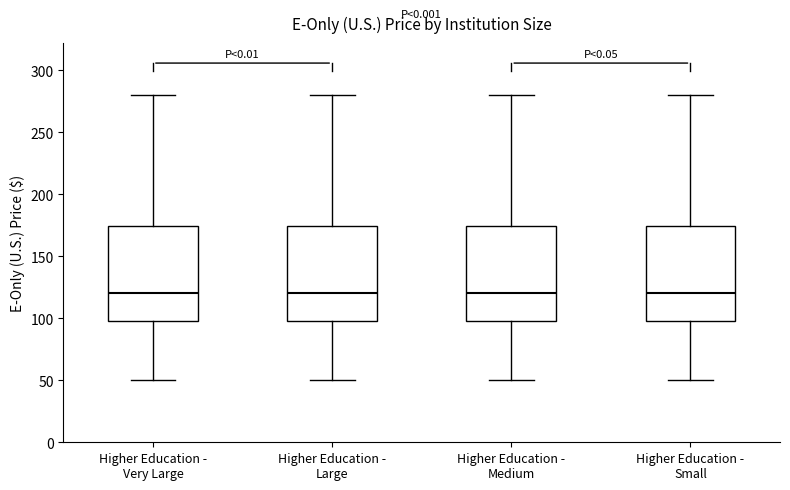

Reading left to right, transcribe this box plot: for each box, give where its median line is, the range the box spans, and where its two whiskers end, as read against the y-axis. The values are not printed on the chart, so give them approximately, as read against the axis.

Higher Education - Very Large: median 120, box 100 to 175, whiskers 50 to 280
Higher Education - Large: median 120, box 100 to 175, whiskers 50 to 280
Higher Education - Medium: median 120, box 100 to 175, whiskers 50 to 280
Higher Education - Small: median 120, box 100 to 175, whiskers 50 to 280